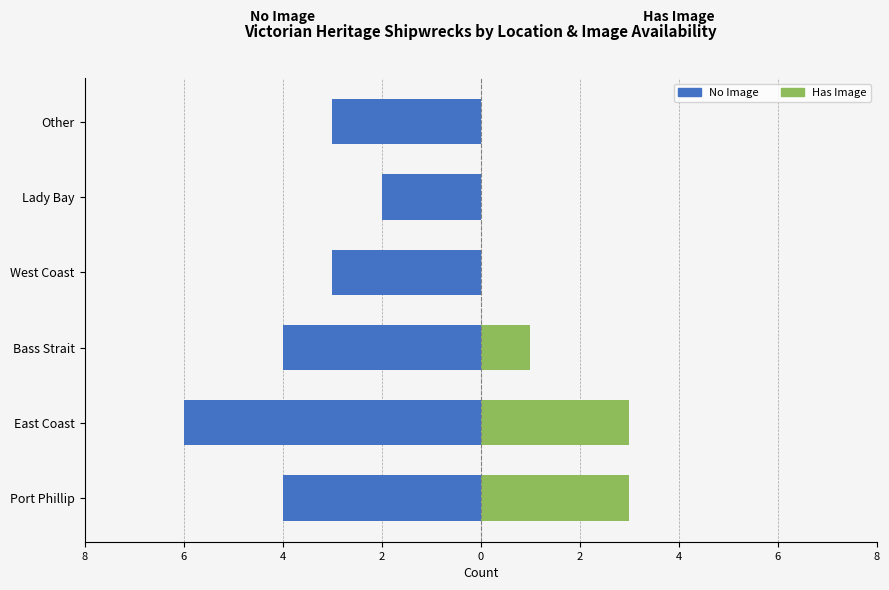

The Has Image series shows 1 at Bass Strait. True or false?

True